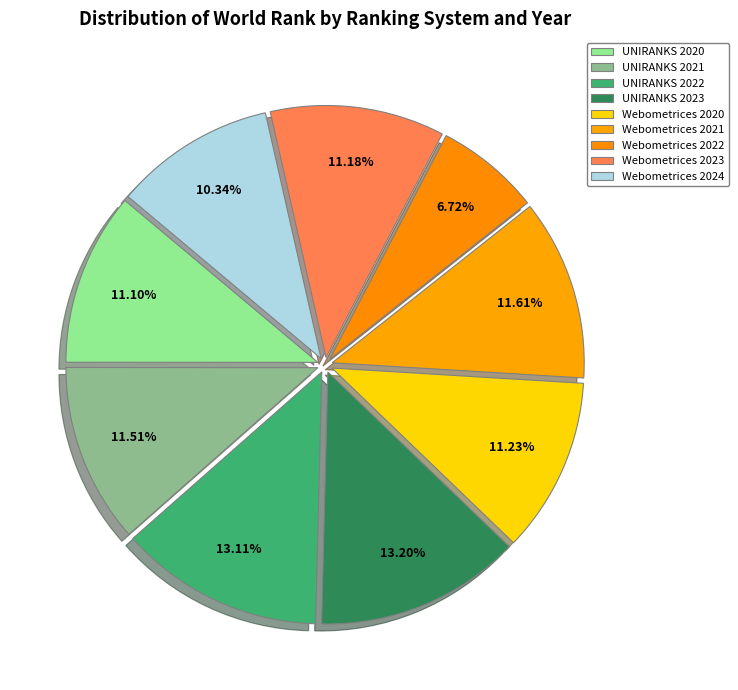

Between Webometrices 2022 and Webometrices 2024, which is larger?

Webometrices 2024